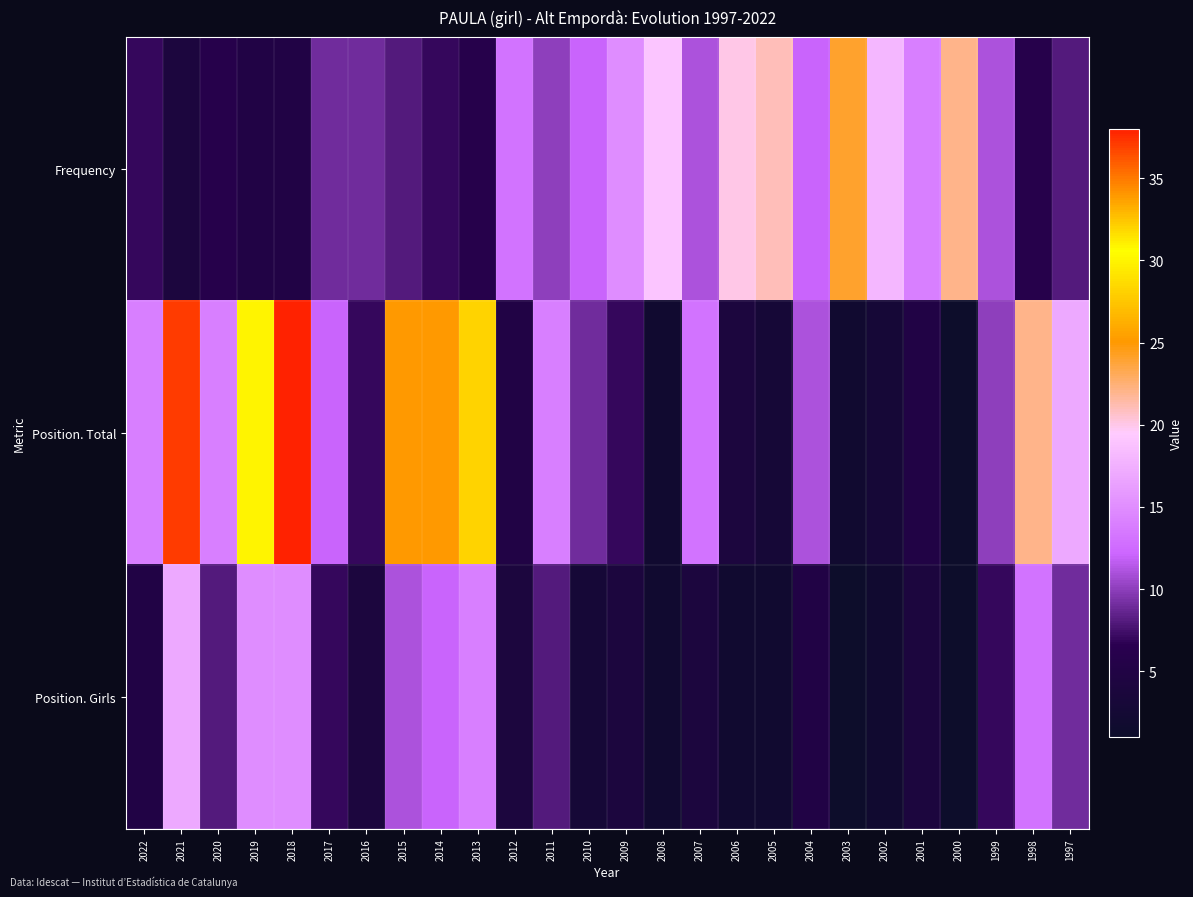

What is the greatest value displayed?

38